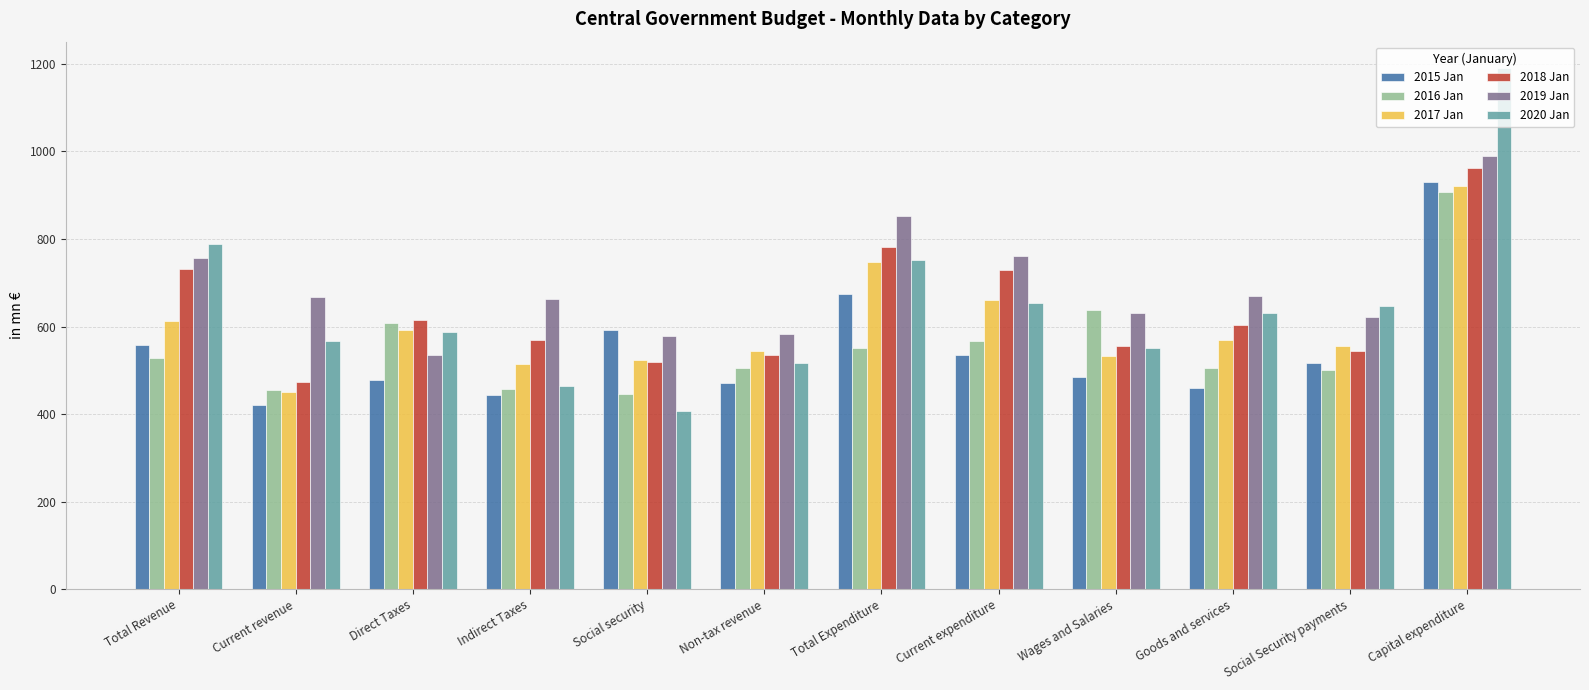

What is the difference between the maximum and second lowest values in the 2017 Jan series?

406.9